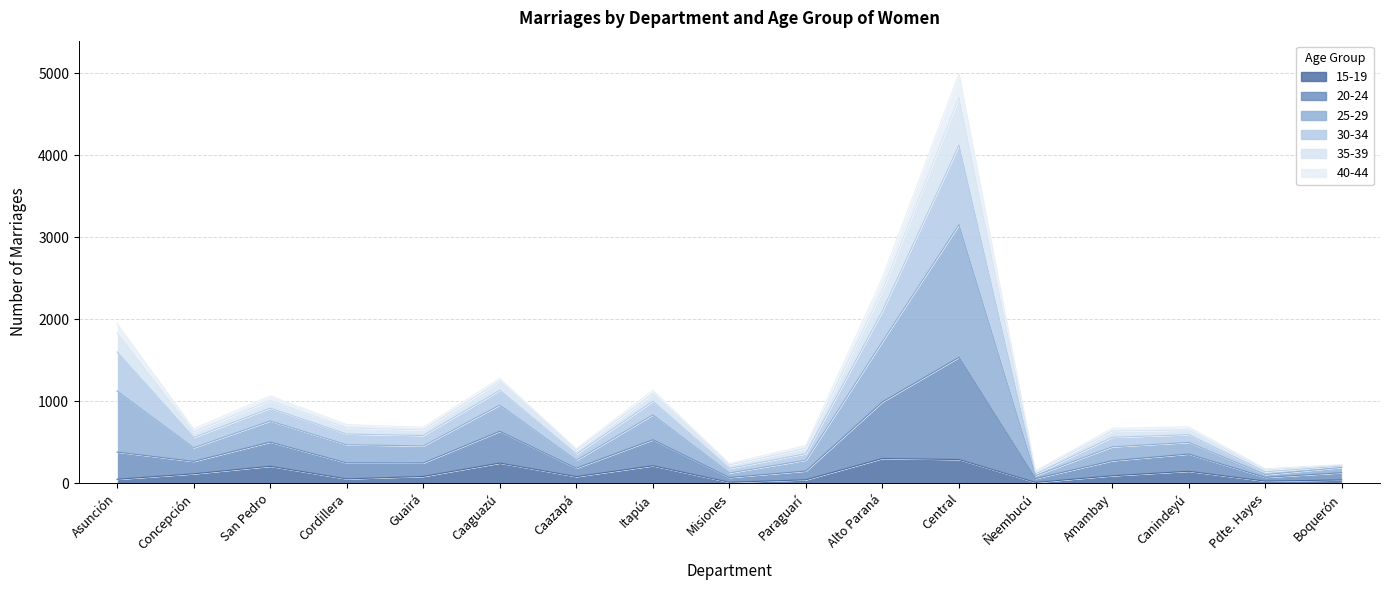

Which series has the largest total across all categories?

25-29